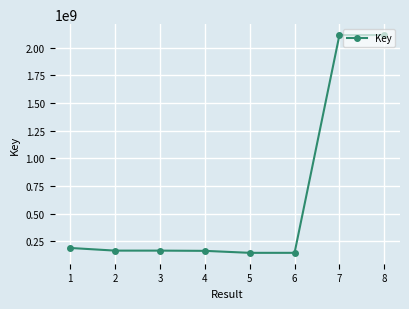

What is the difference between the maximum and minimum values?

1967226736